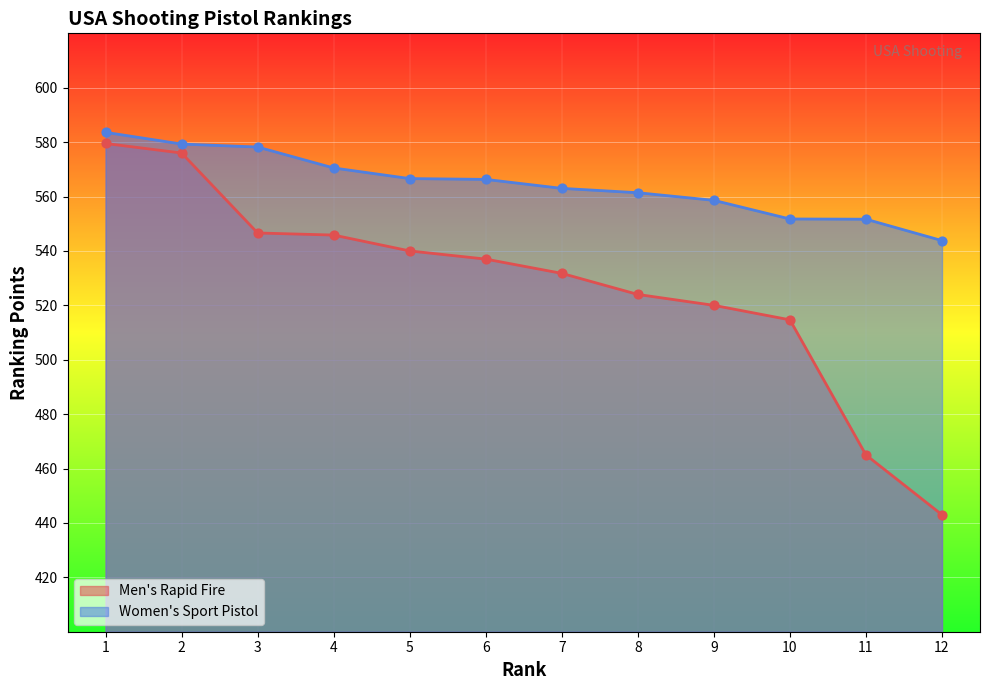

Is the value of Women's Sport Pistol at 10 greater than the value of Men's Rapid Fire at 4?

Yes